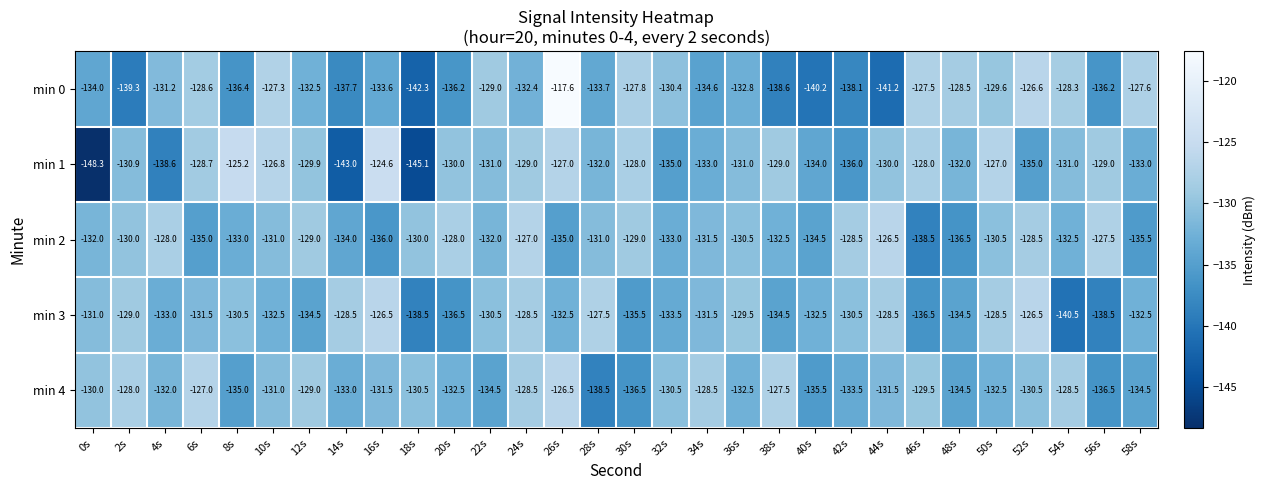

Which series has the largest total across all categories?

min 2